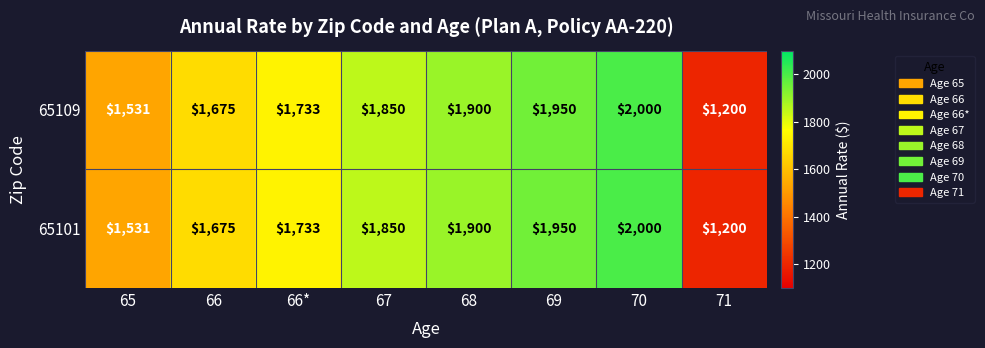

Reading left to right, what are all the values shown in this chart?

65109: 1531	1675	1733	1850	1900	1950	2000	1200
65101: 1531	1675	1733	1850	1900	1950	2000	1200